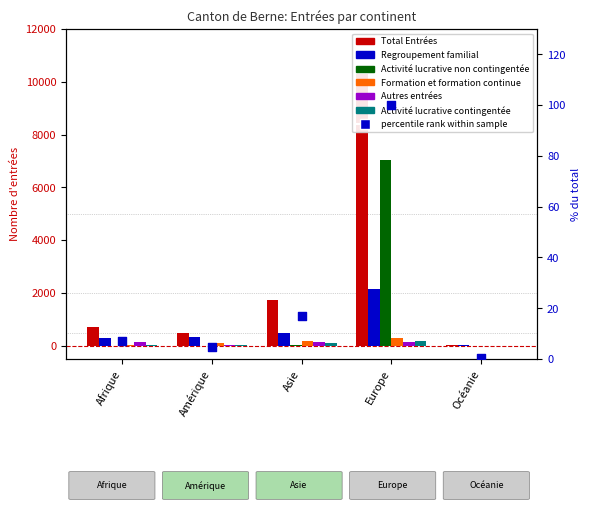

Which series contains the lowest Y value?

Activité lucrative non contingentée